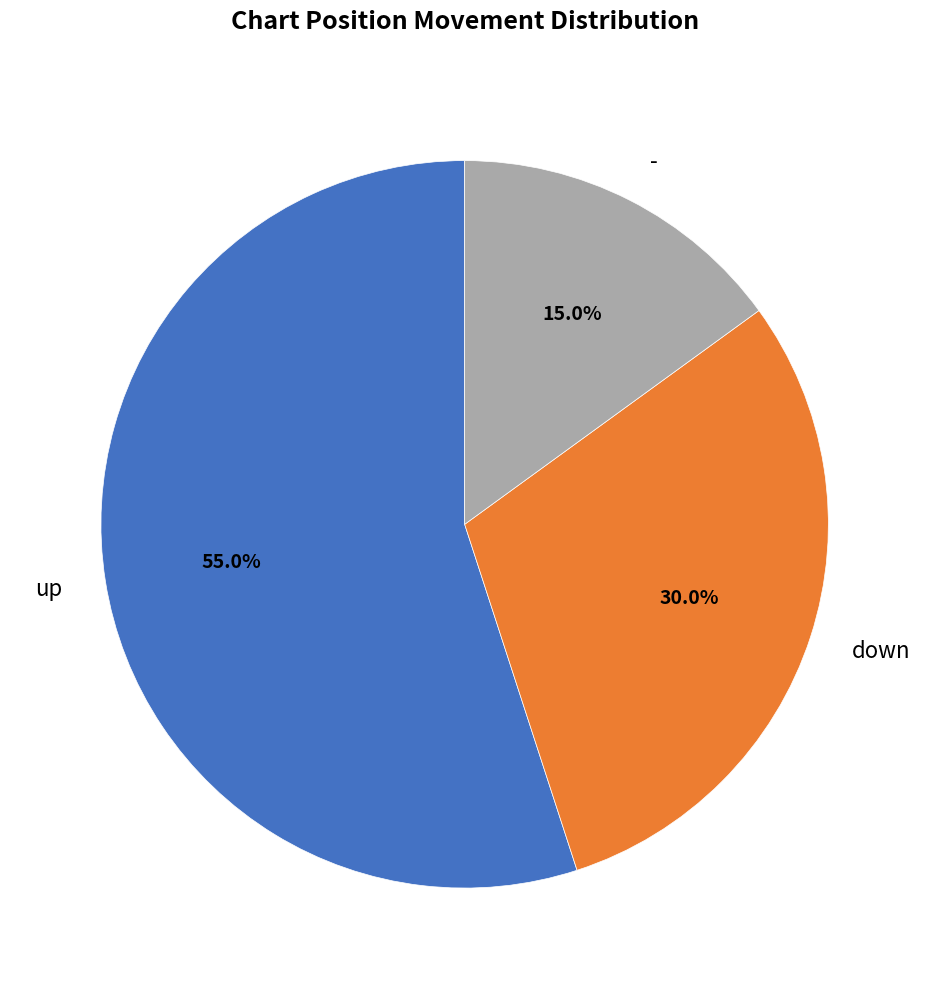

What percentage do - and down together represent?

45.0%